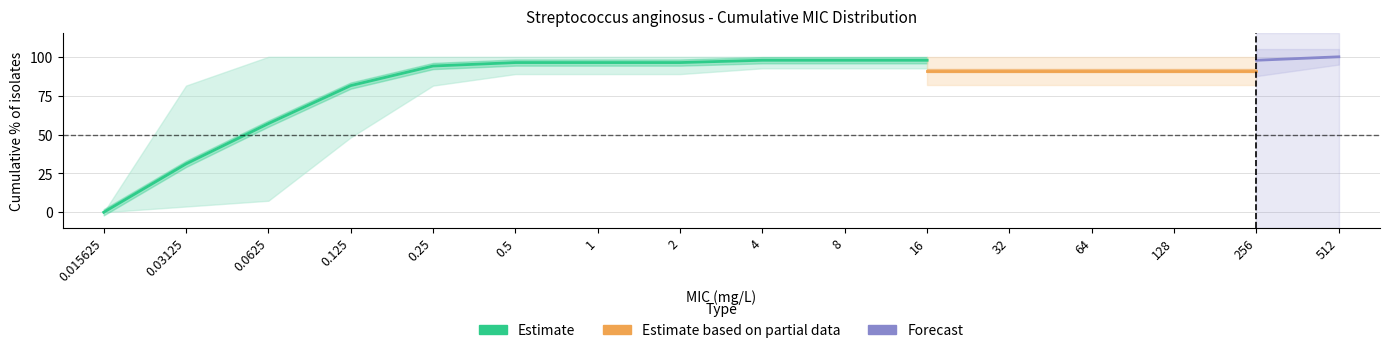

Is it true that Benzylpenicillin equals 157.3 at 4?

False